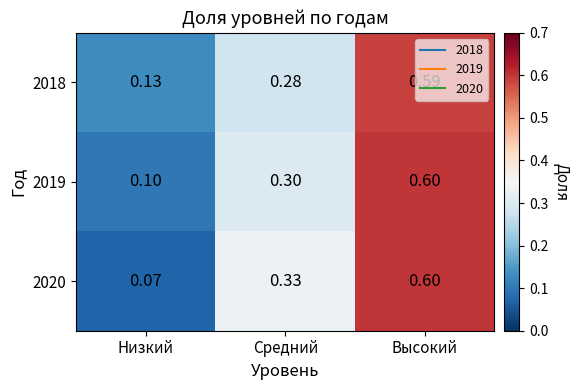

Where is 2018 nearest to the value 0?

Низкий